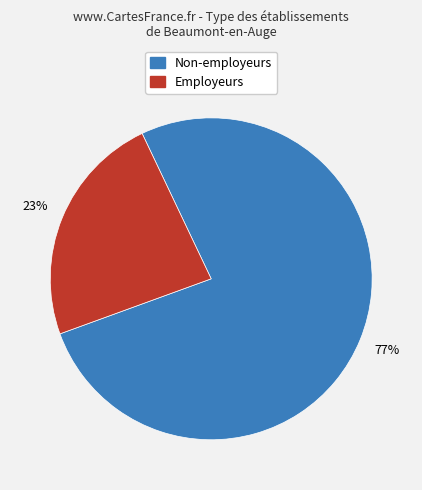

To the nearest percent, what is the average slice percentage?

50%